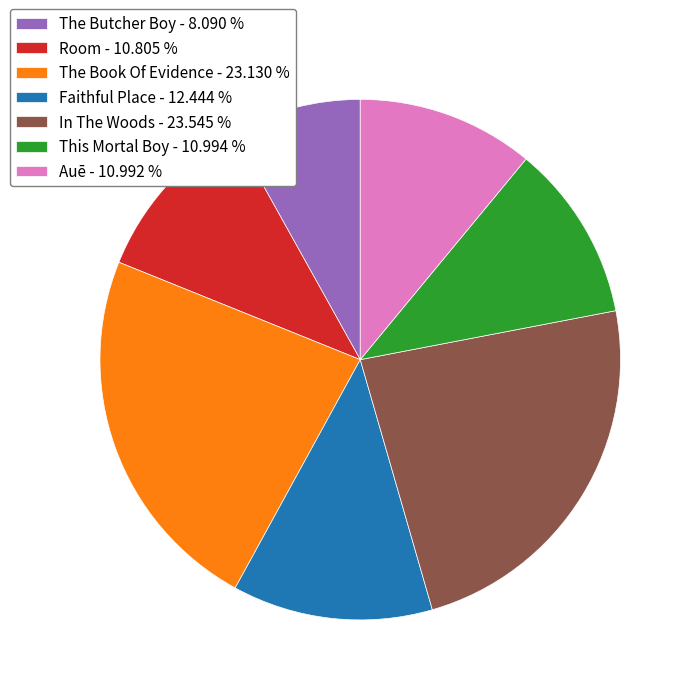

How many slices are in this pie chart?

7